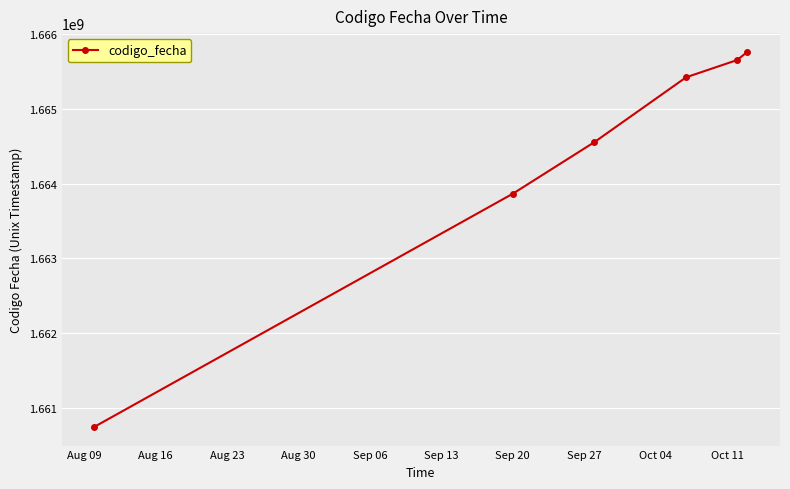

What is the maximum value shown in the chart?

1665759639